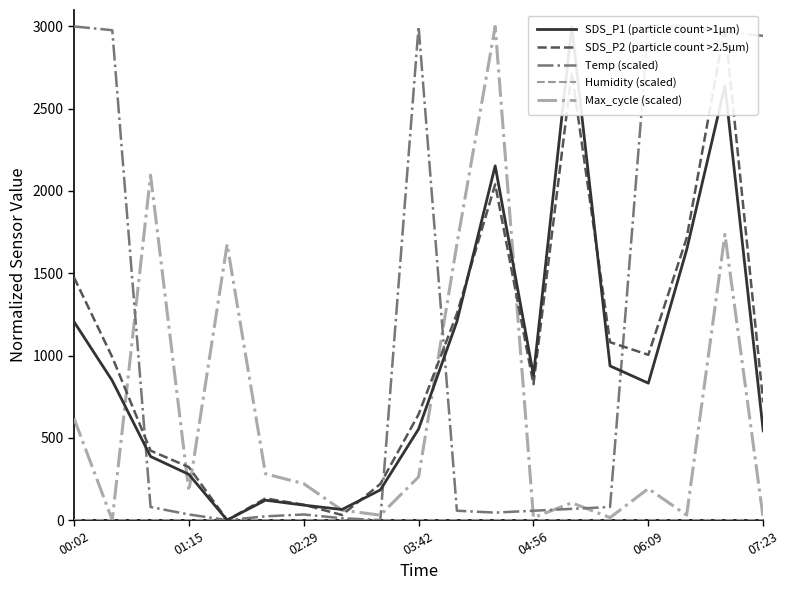

True or false: Max_cycle (scaled) and Humidity (scaled) cross at least once.

False